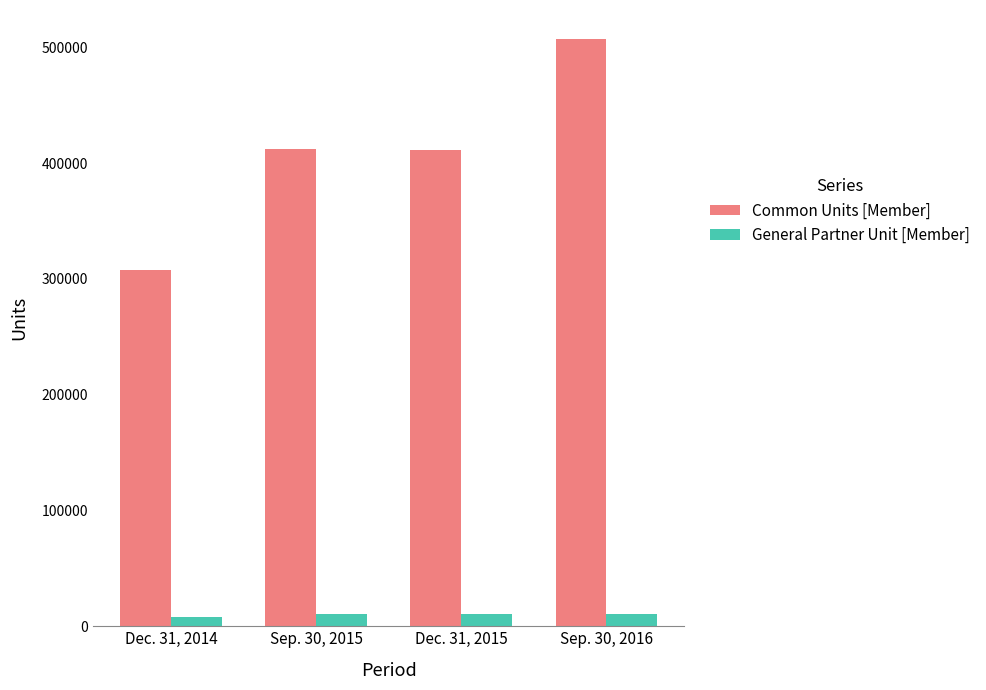

Rank the series by their maximum value, from lowest to highest.

General Partner Unit [Member], Common Units [Member]